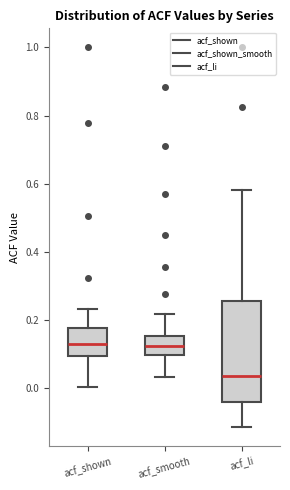

Which box's median line is the lowest?

acf_li